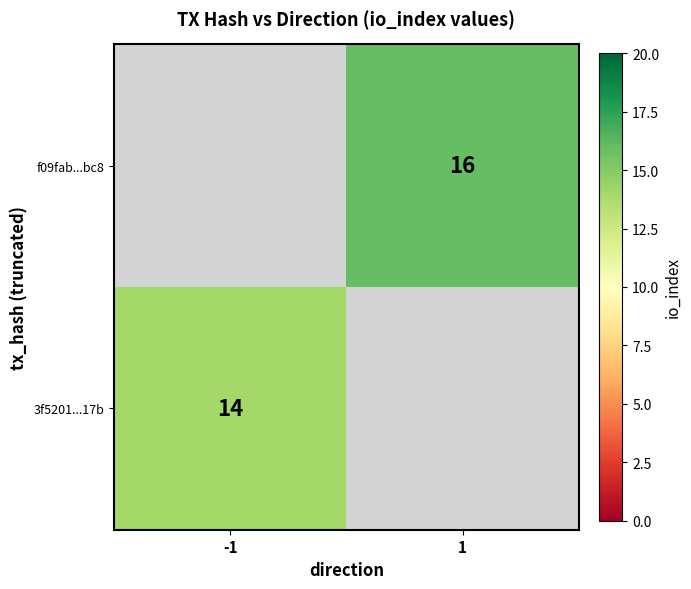

True or false: f09fab...bc8 has a value of 10.5 at 1.

False